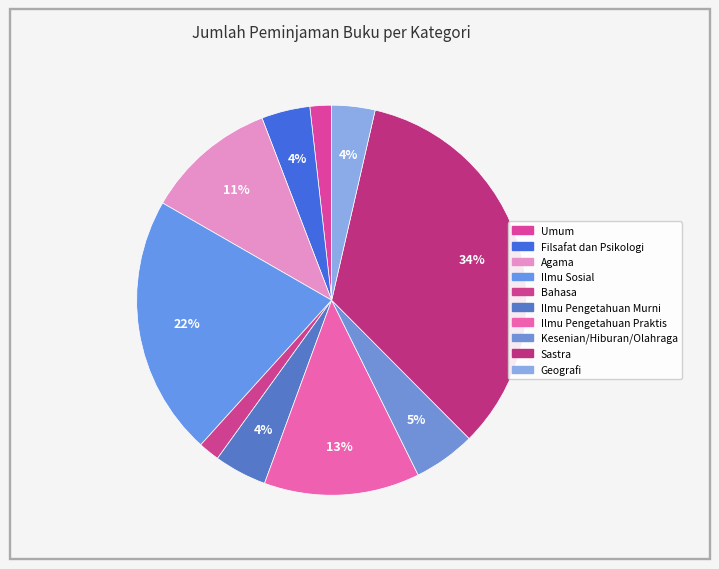

To the nearest percent, what percentage of the pie is Agama?

11%